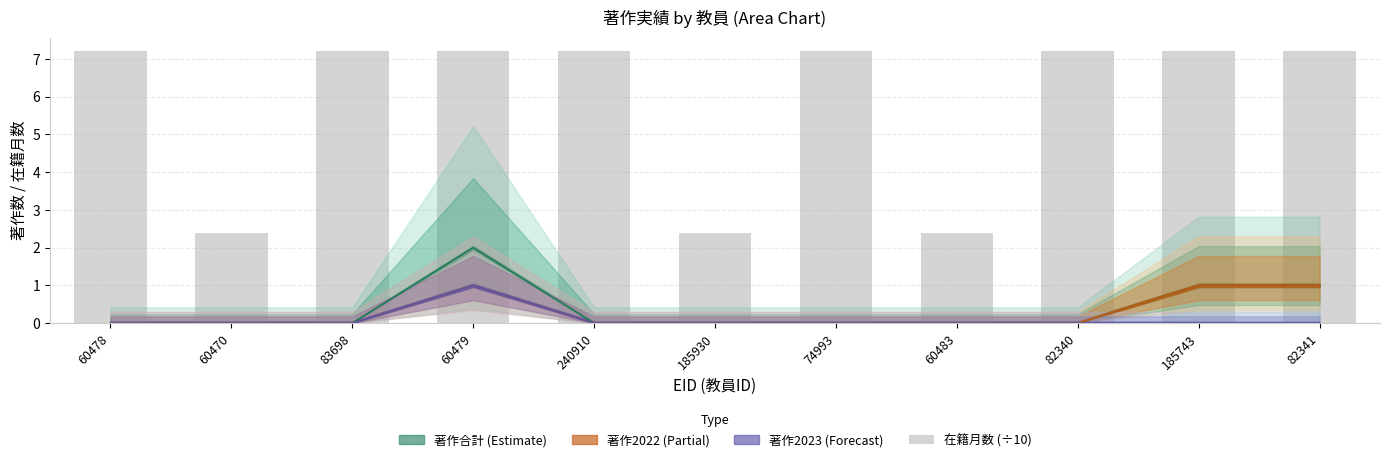

What is the value of the 4th bar from the left?

7.2